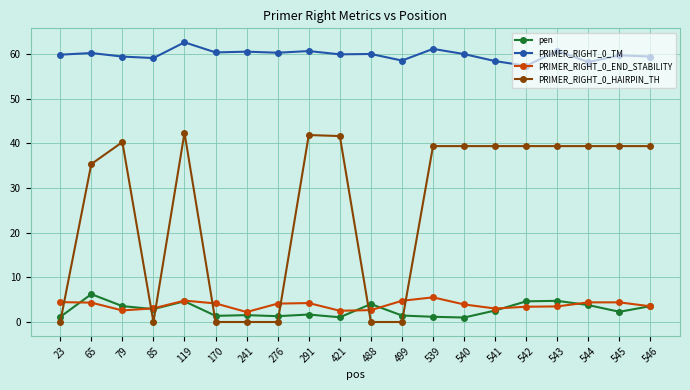

Is the value of PRIMER_RIGHT_0_TM at 488 greater than the value of PRIMER_RIGHT_0_END_STABILITY at 276?

Yes